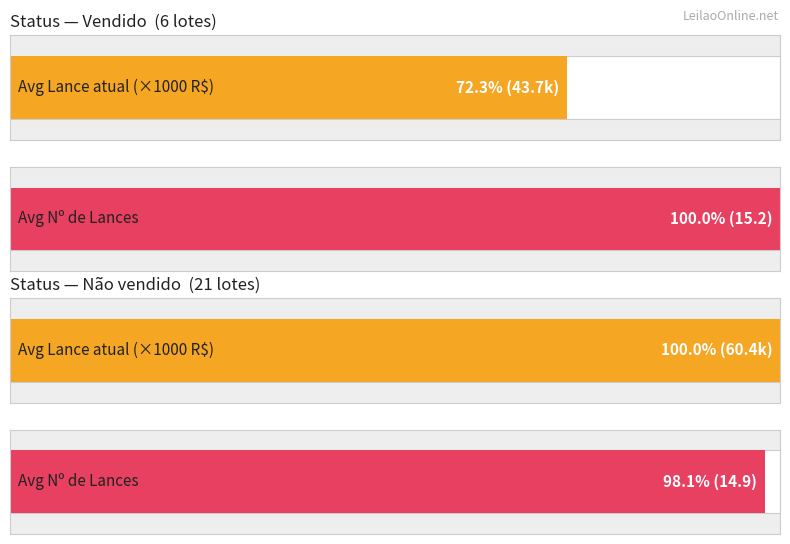

Are the bars horizontal?

Yes